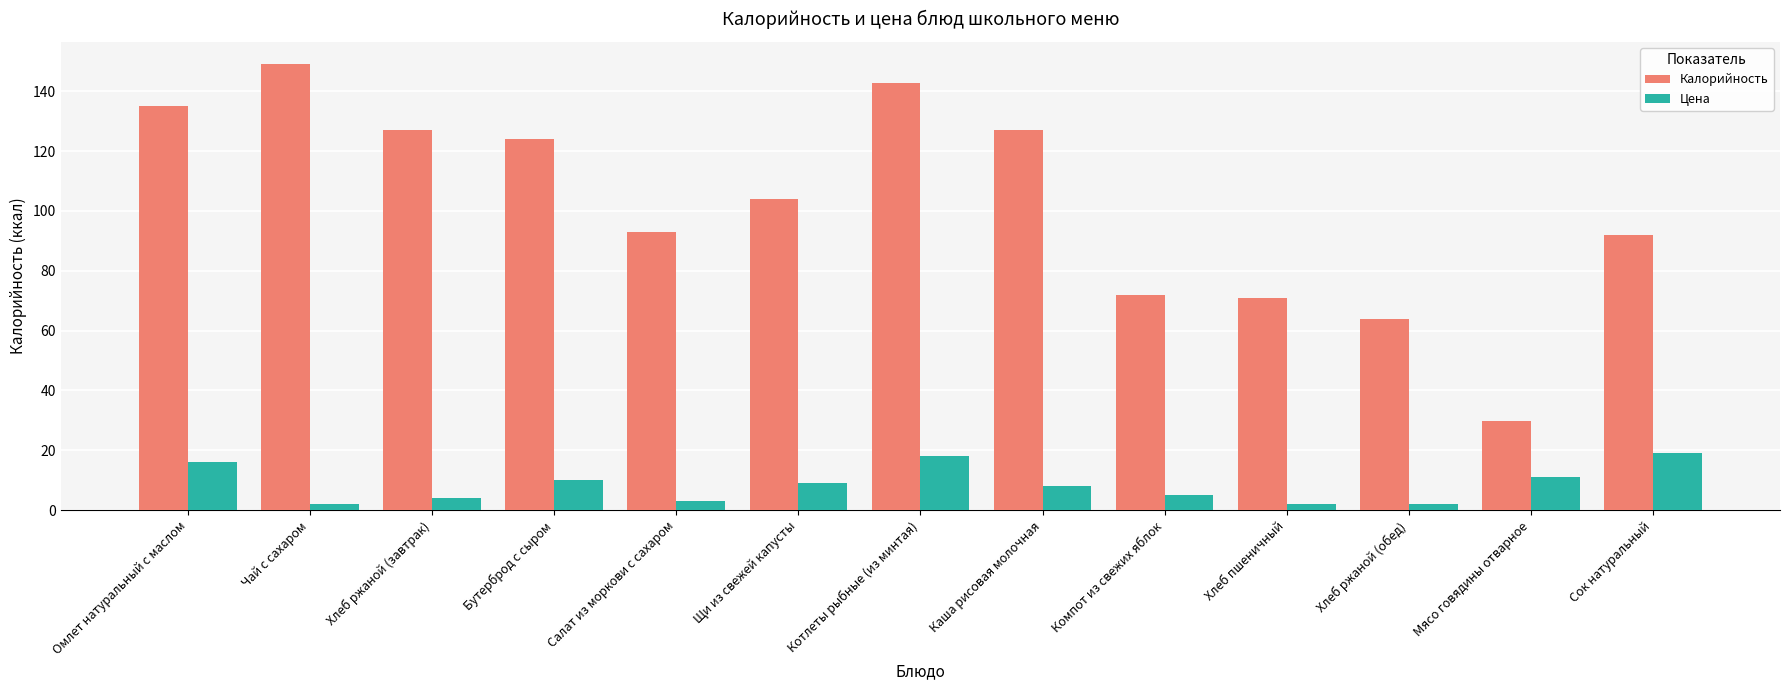

Which series changed the most between Котлеты рыбные (из минтая) and Компот из свежих яблок?

Калорийность